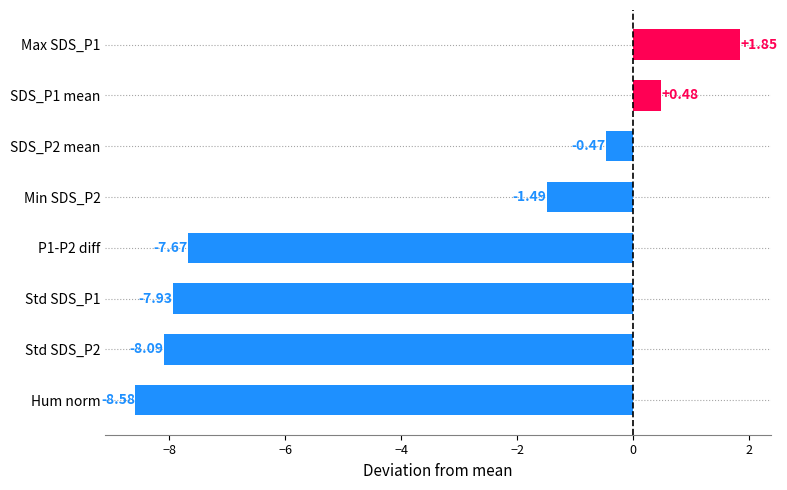

How many categories are shown in the chart?

8